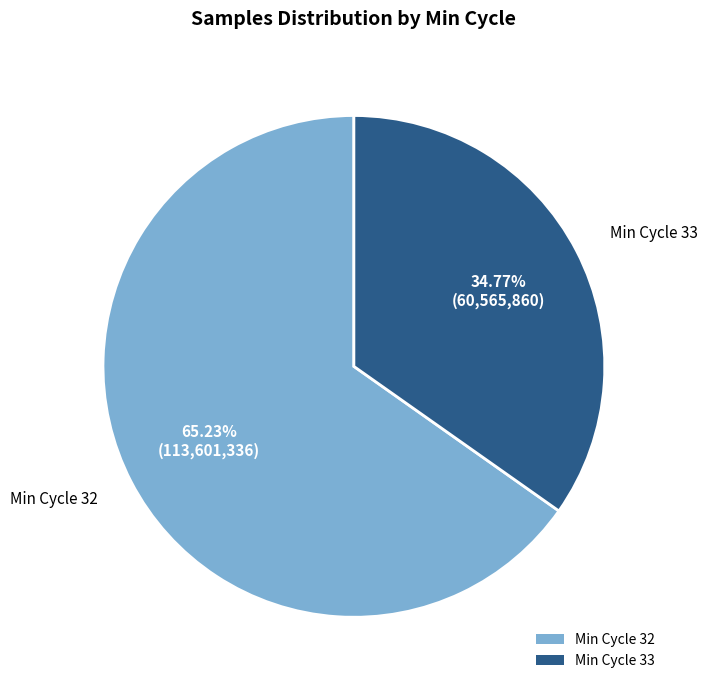

Rank the categories by value from lowest to highest.

Min Cycle 33, Min Cycle 32